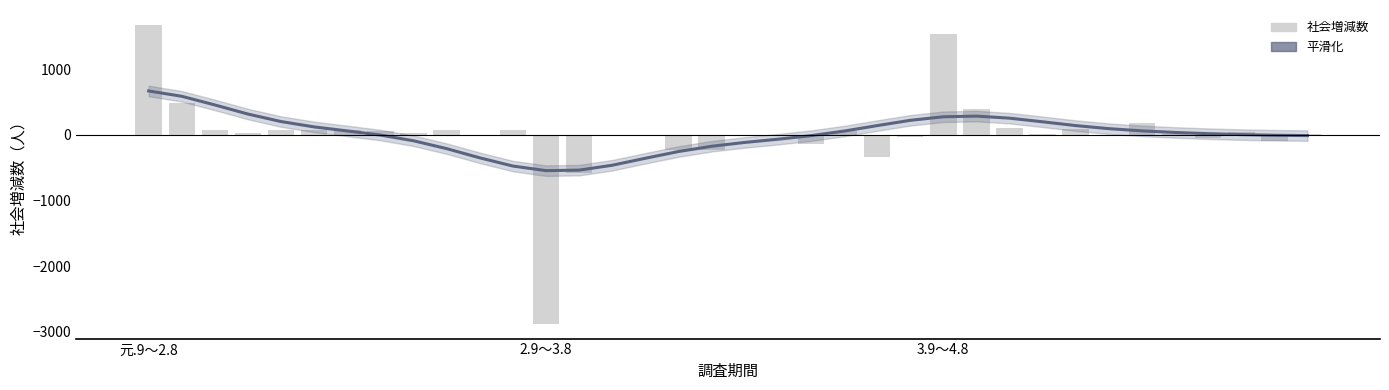

At how many categories does at least one series exceed -953?

36